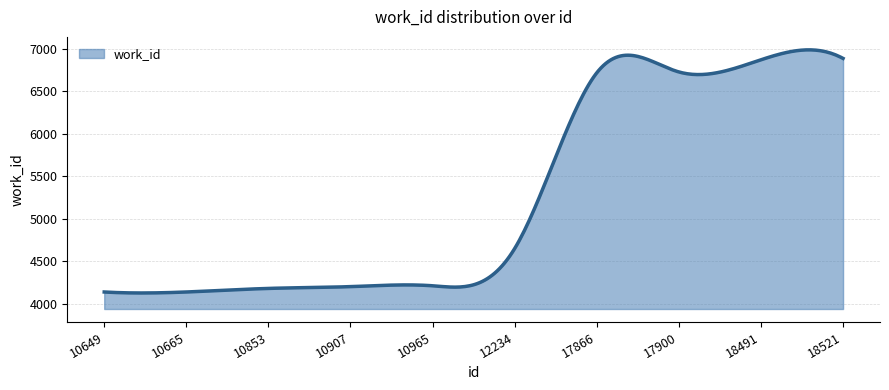

What is the difference between the second highest and second lowest values?

2857.1